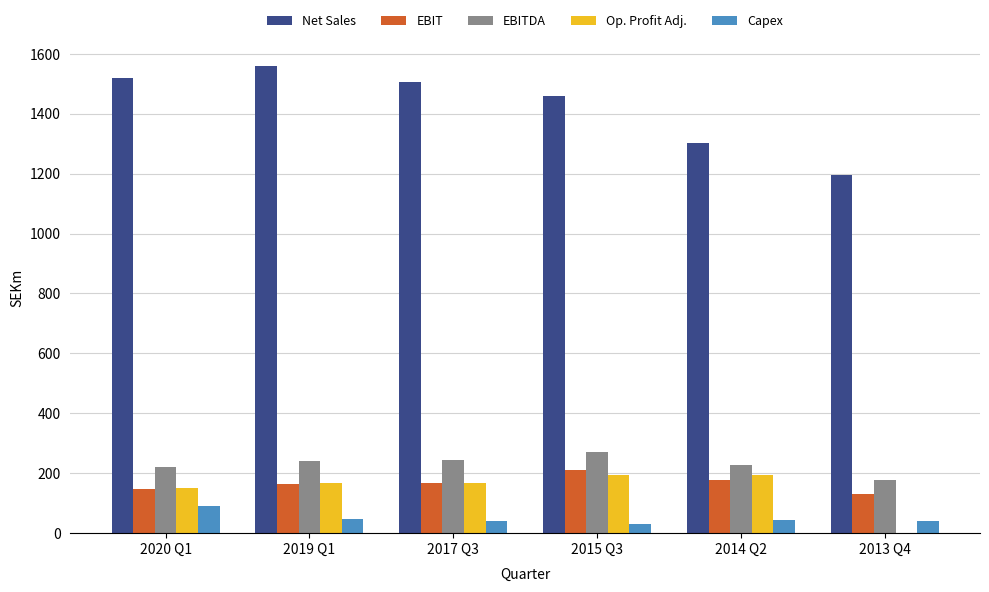

Which series has the largest total across all categories?

Net Sales